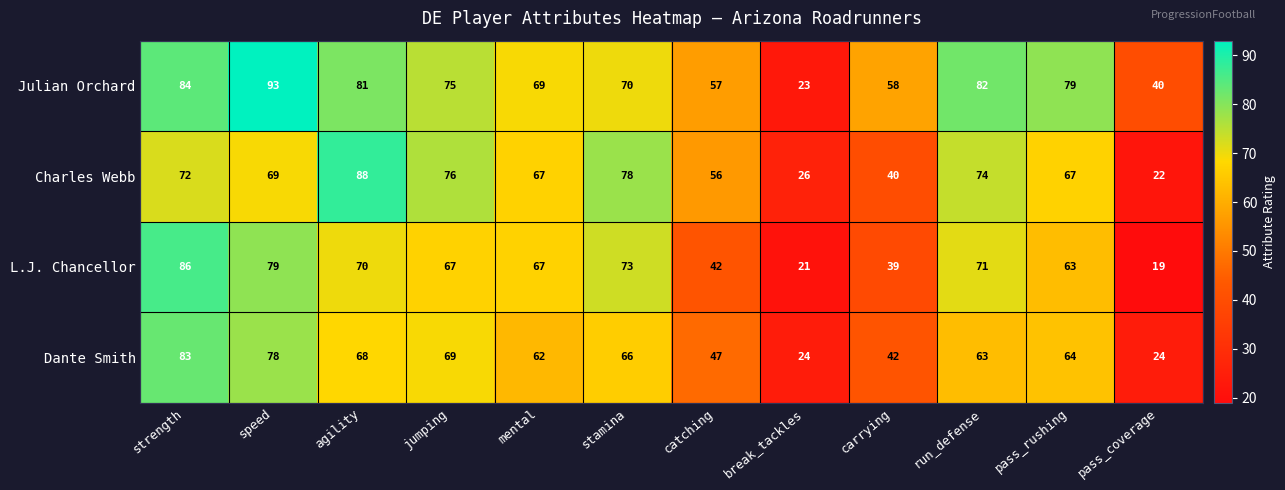

What is the difference between the highest and lowest values at stamina?

12